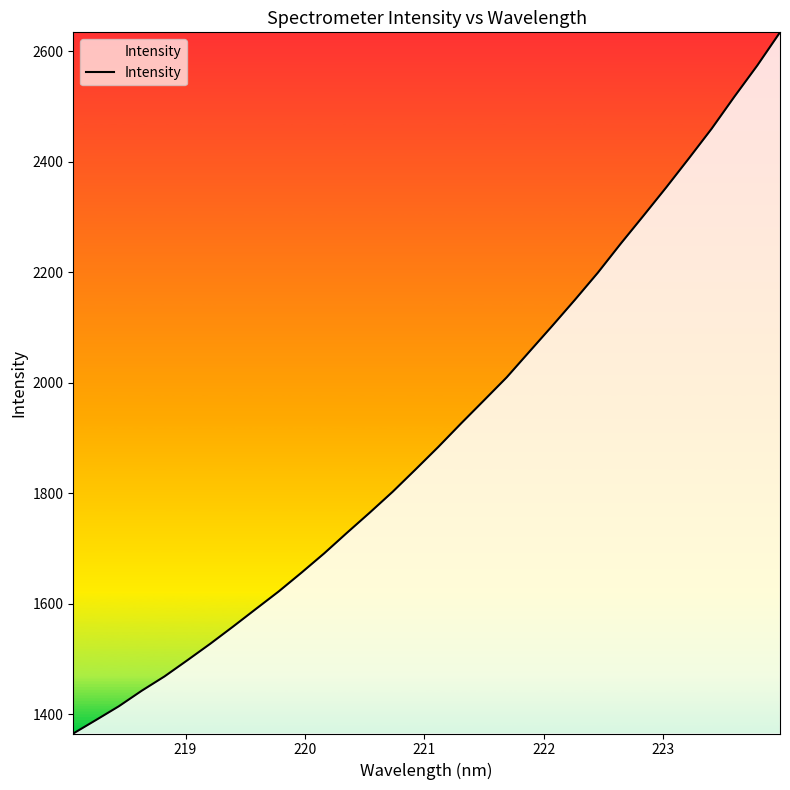

What is the maximum value shown in the chart?

2634.5